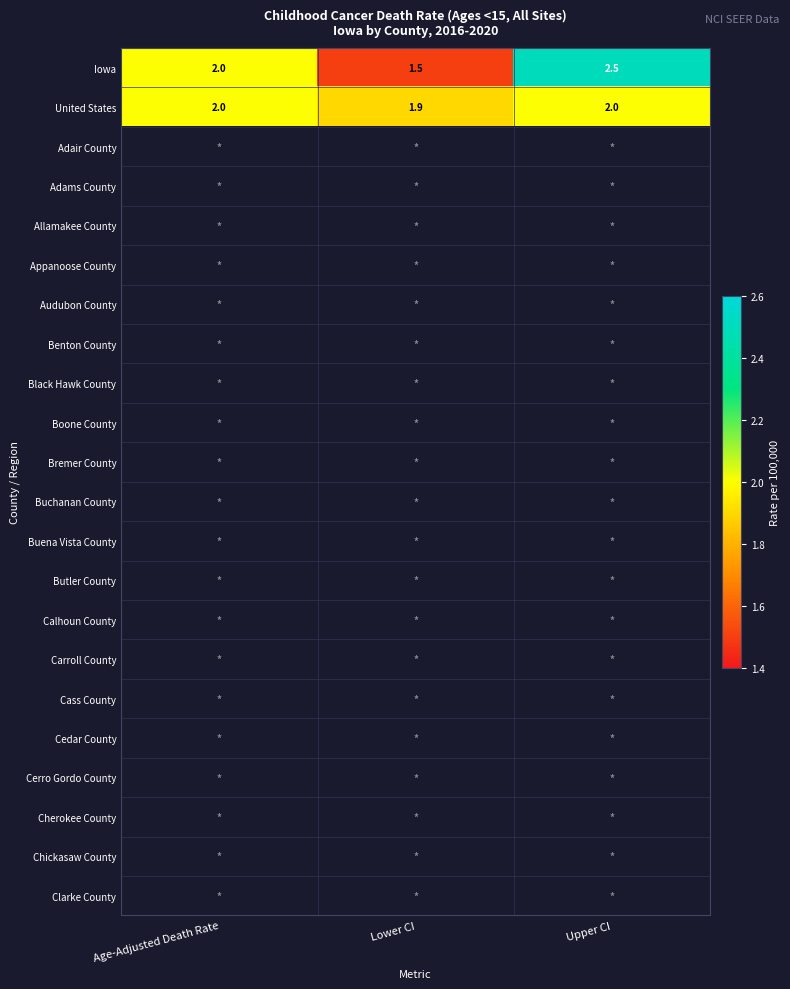

Where is United States nearest to the value 1?

Lower CI